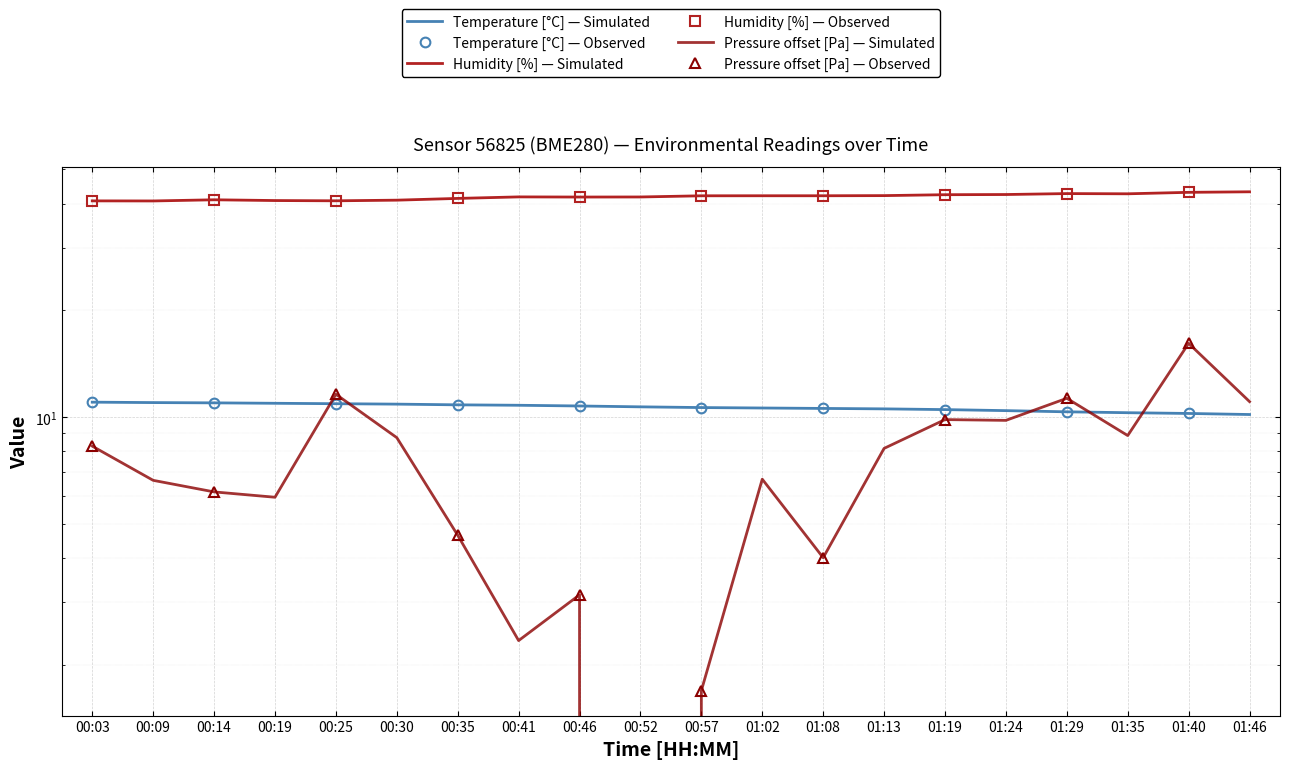

True or false: humidity has a value of 41.8 at 00:41.

True